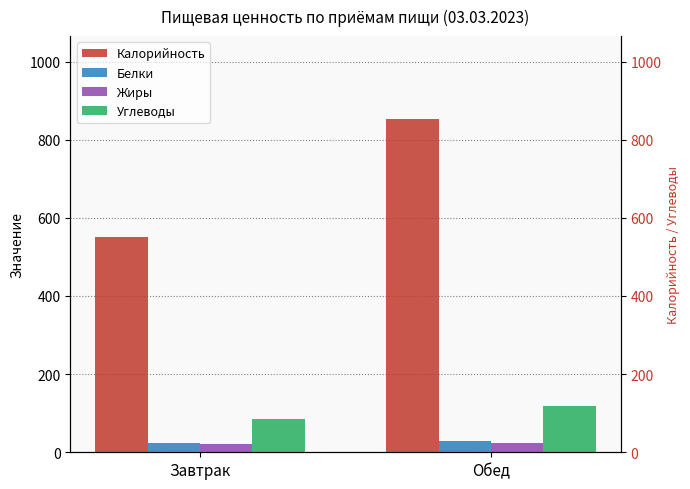

How many data points does each series have?

2